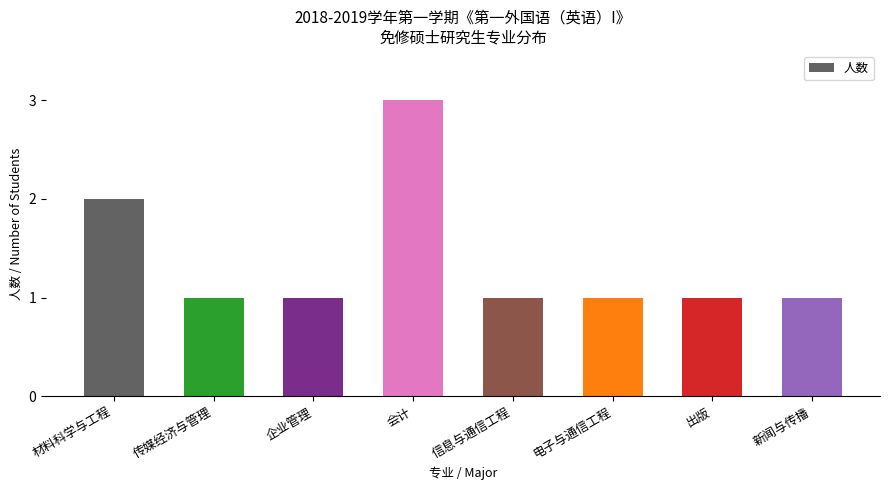

True or false: the data shows 3 at 会计.

True